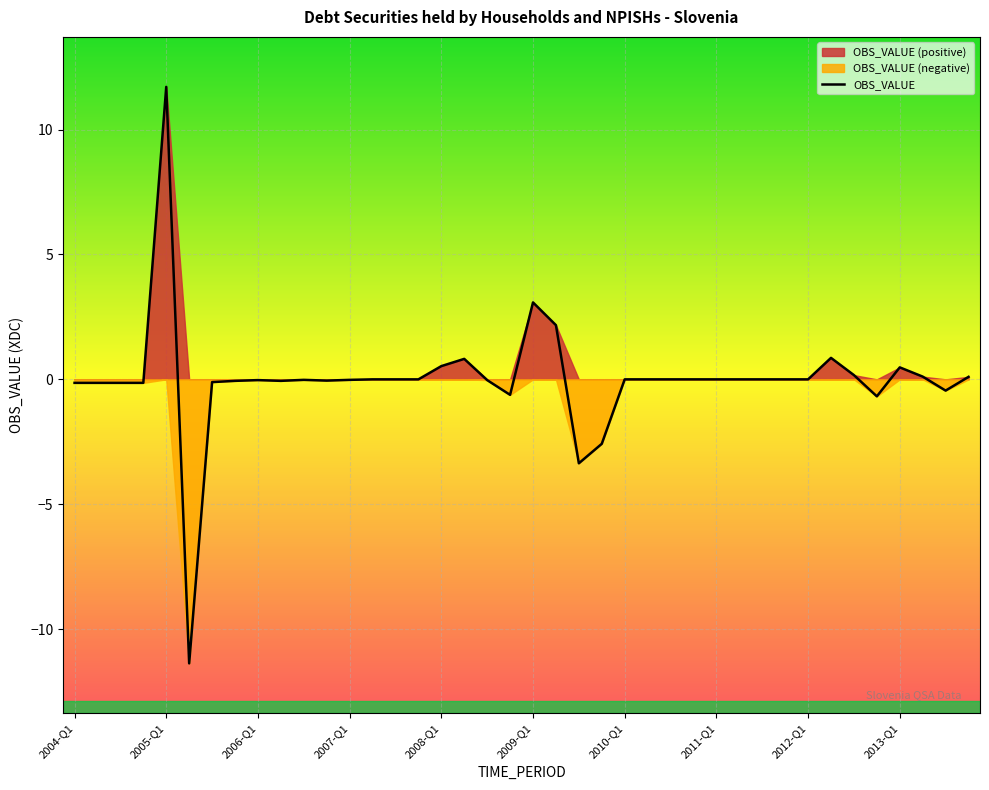

What is the minimum value shown in the chart?

-11.4